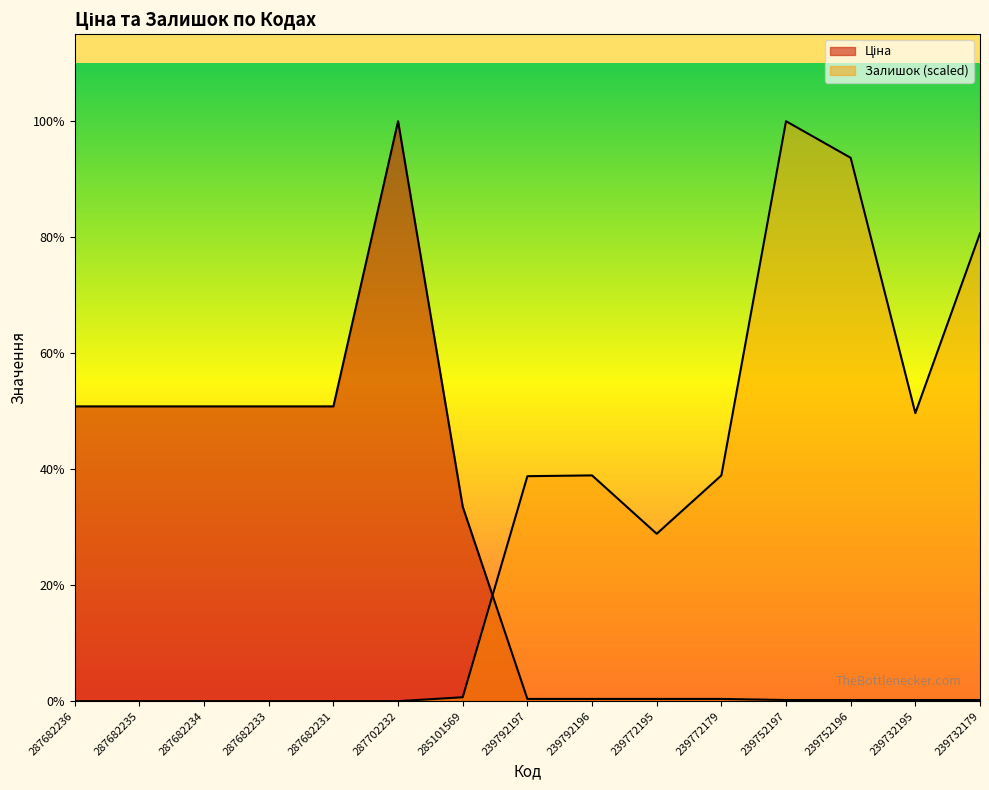

List the series in order of their overall mean, lowest first.

Ціна, Залишок